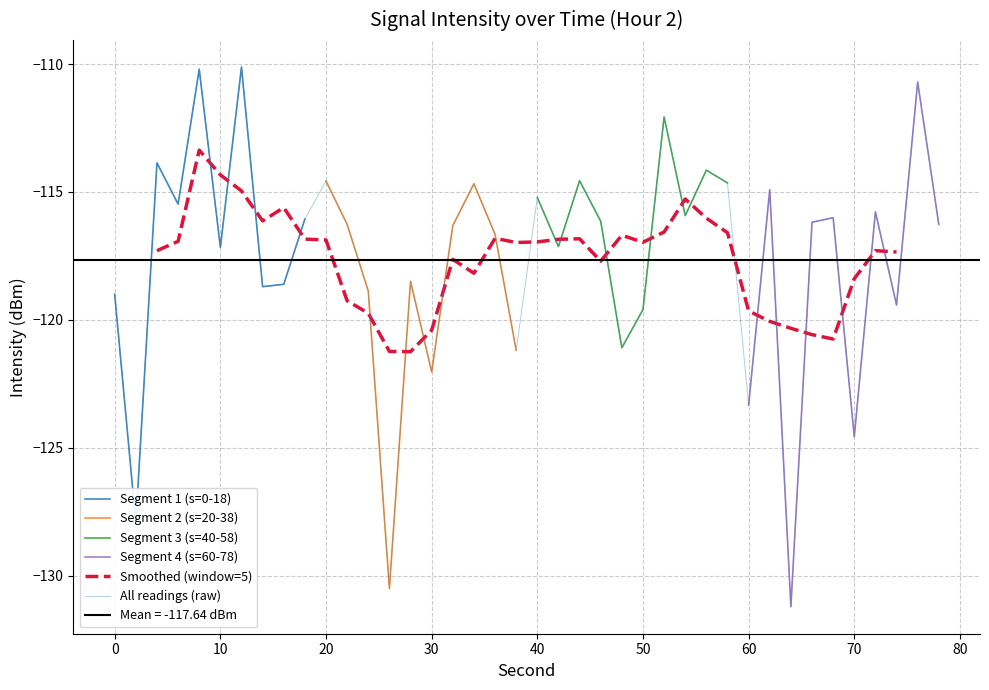

What is the lowest value of the Segment 2 (s=20-38) series?

-130.5